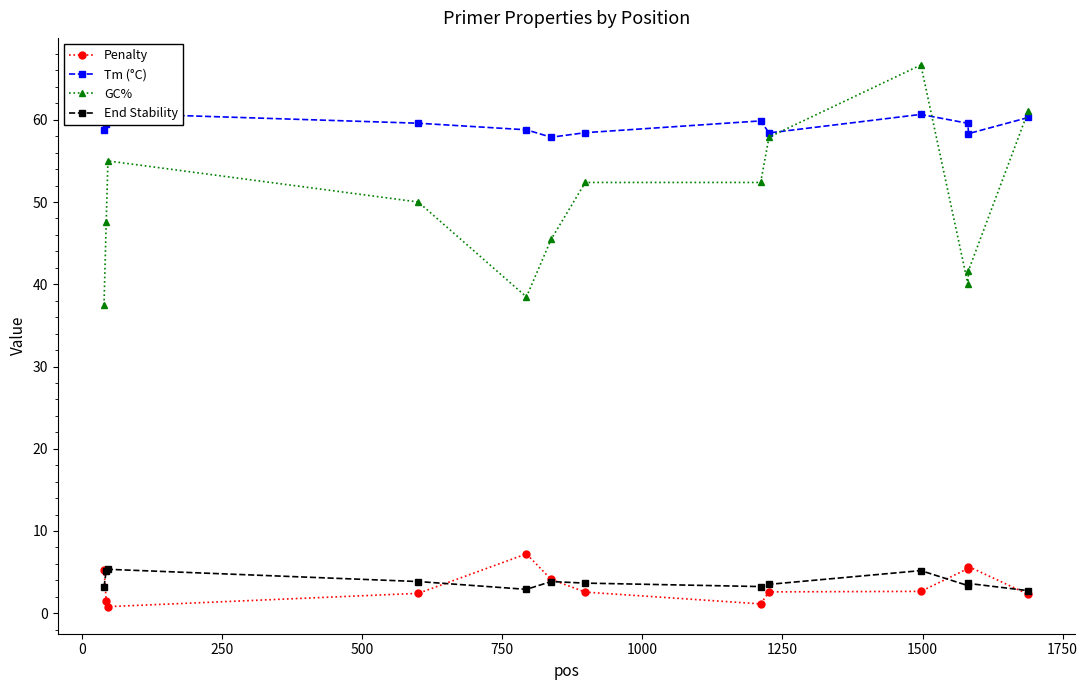

True or false: End Stability and GC% intersect in this chart.

False